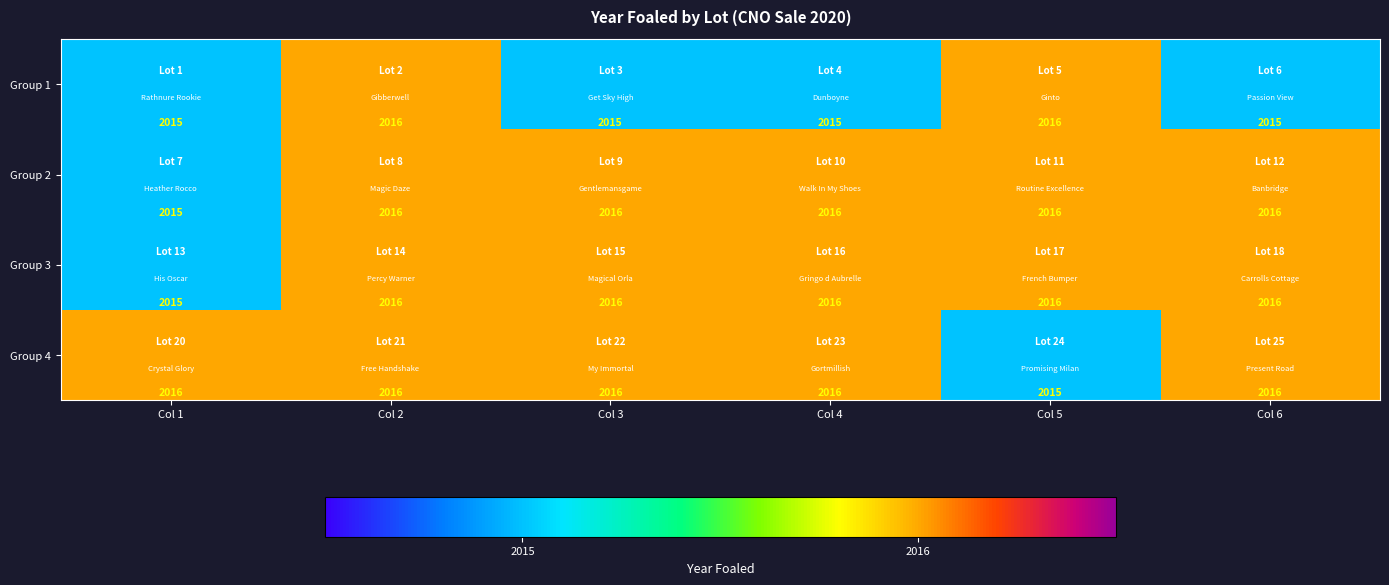

Reading left to right, extract all data points from this chart.

Group 1: Col 1=2015	Col 2=2016	Col 3=2015	Col 4=2015	Col 5=2016	Col 6=2015
Group 2: Col 1=2015	Col 2=2016	Col 3=2016	Col 4=2016	Col 5=2016	Col 6=2016
Group 3: Col 1=2015	Col 2=2016	Col 3=2016	Col 4=2016	Col 5=2016	Col 6=2016
Group 4: Col 1=2016	Col 2=2016	Col 3=2016	Col 4=2016	Col 5=2015	Col 6=2016